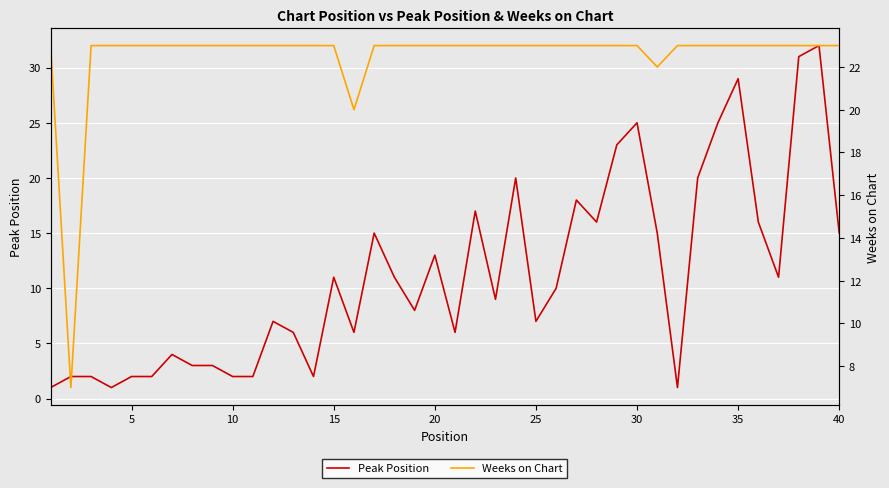

Rank the series by their maximum value, from highest to lowest.

Peak Position, Weeks on Chart